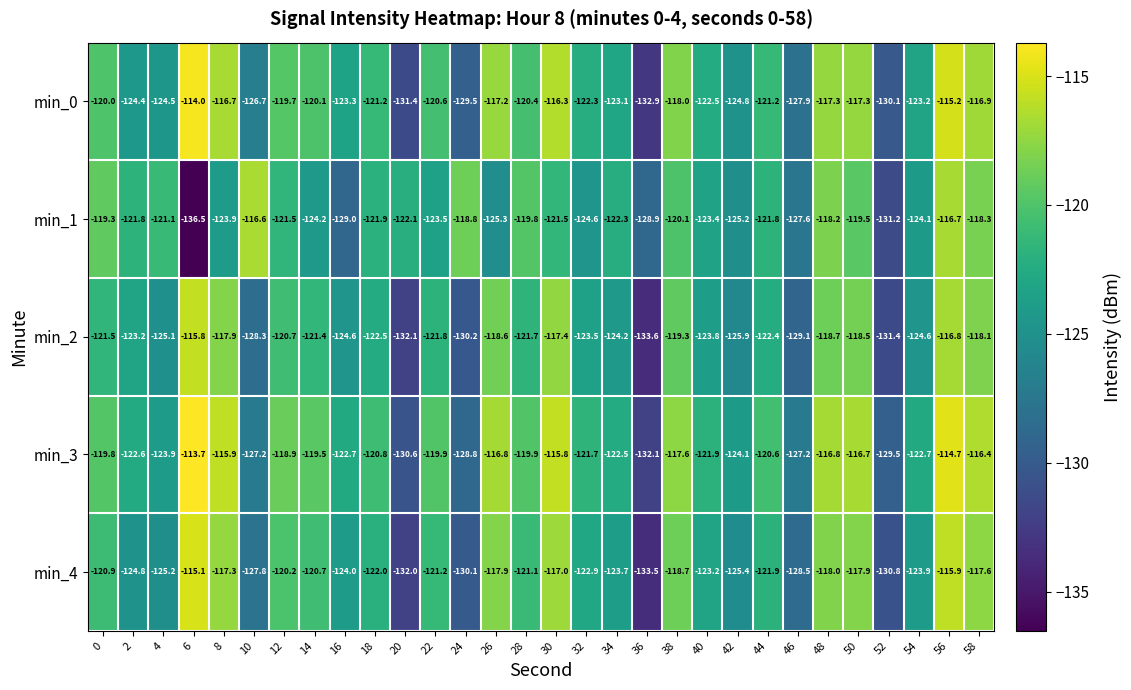

Which series has the largest range (max minus min)?

min_1